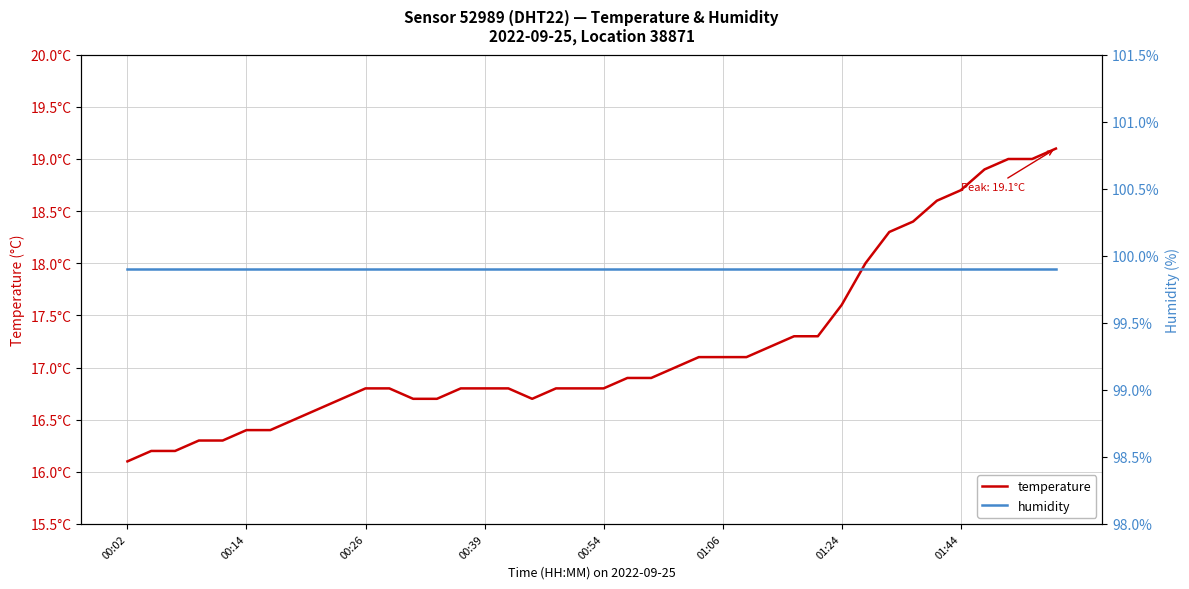

Is it true that humidity equals 99.9 at 37?

True